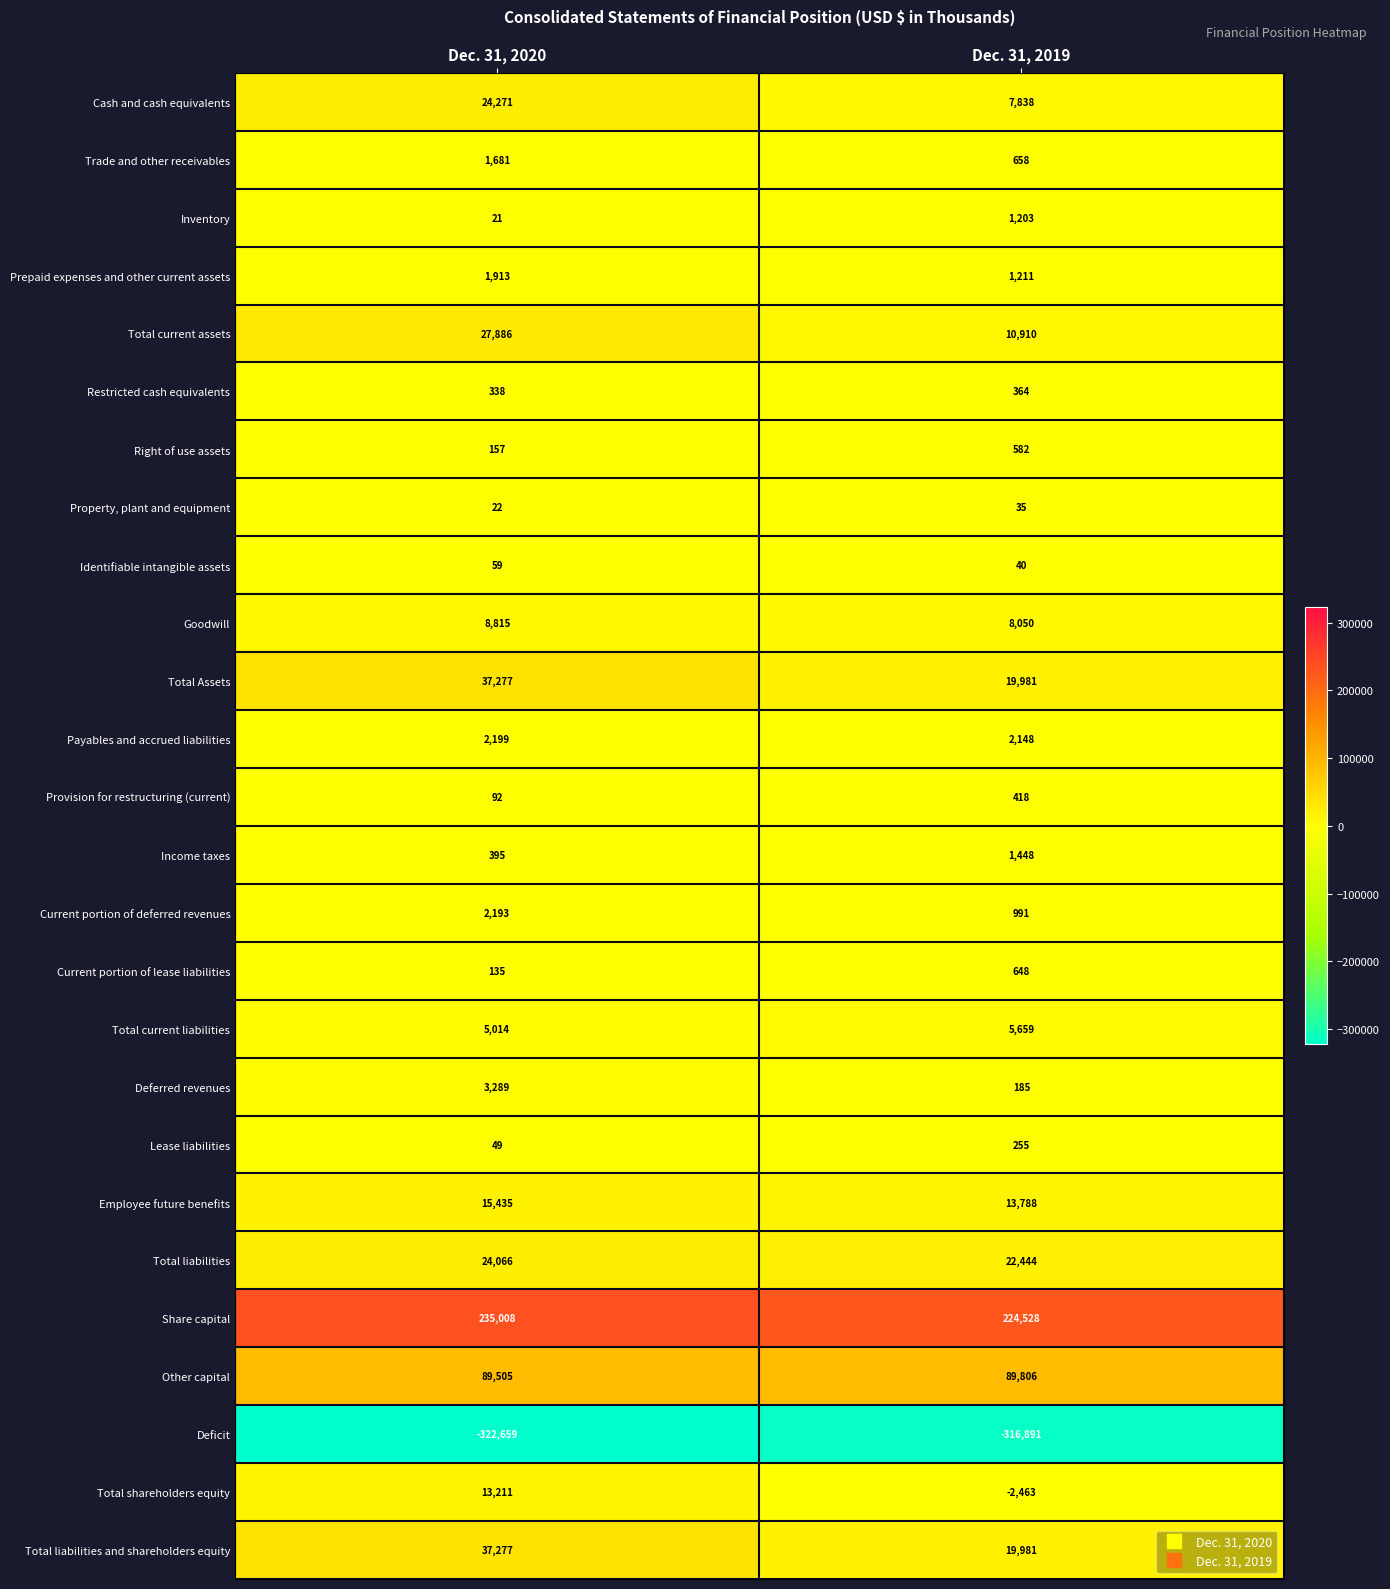

List the labels in order of Trade and other receivables value, largest first.

Dec. 31, 2020, Dec. 31, 2019